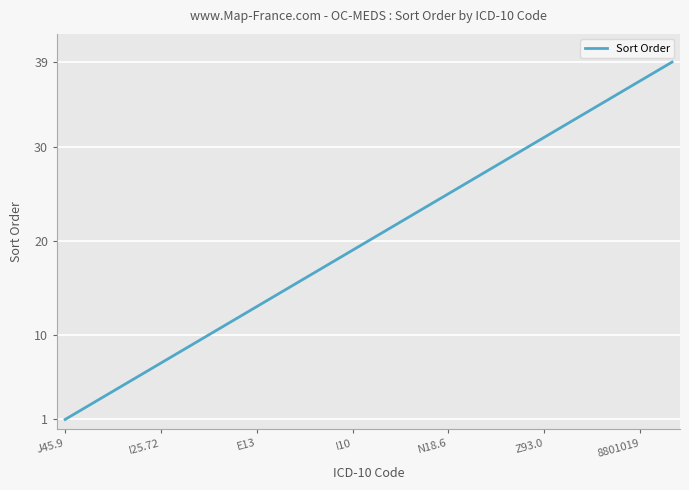

Does the chart have visible grid lines?

Yes